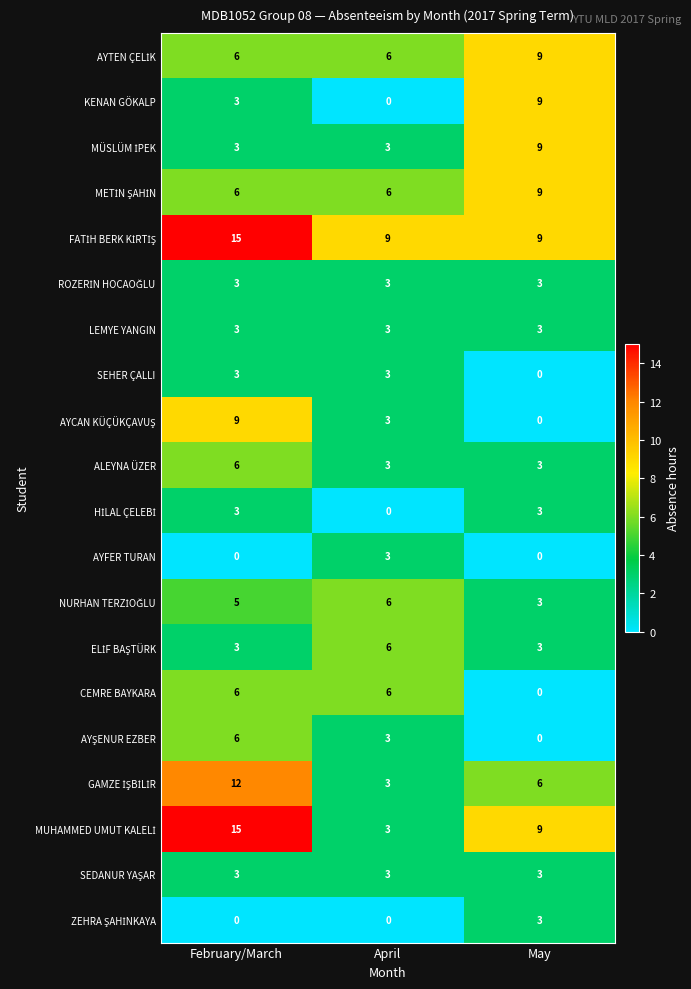

Count the number of categories in the chart.

3